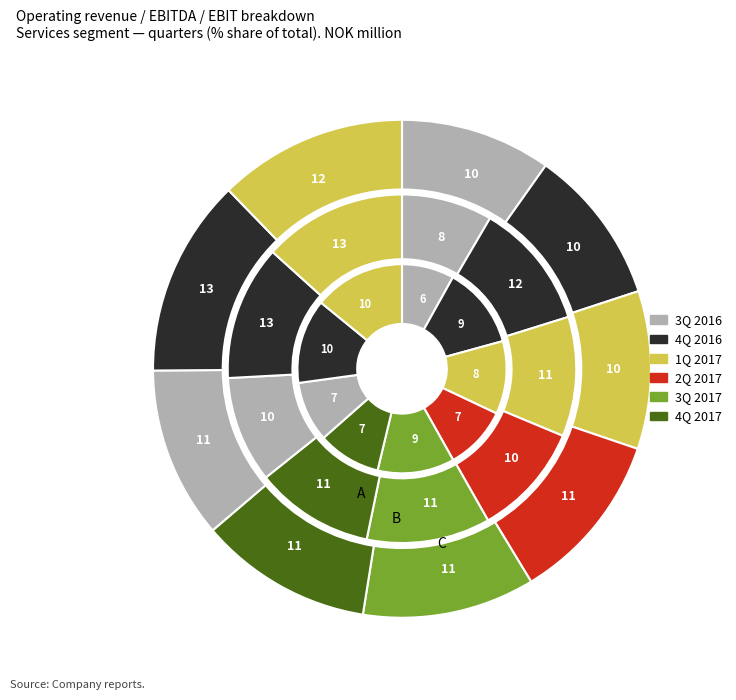

Is there any slice that represents more than half of the pie?

No